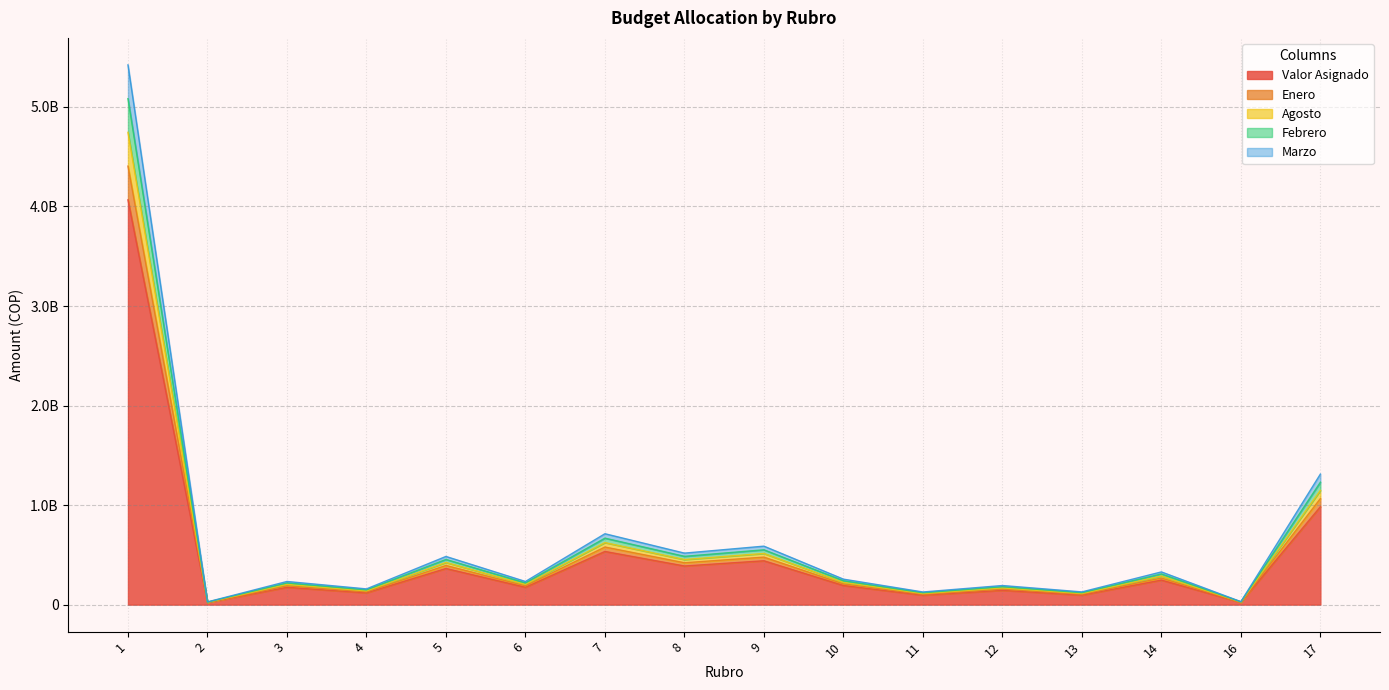

At which category is the sum across all series the highest?

1